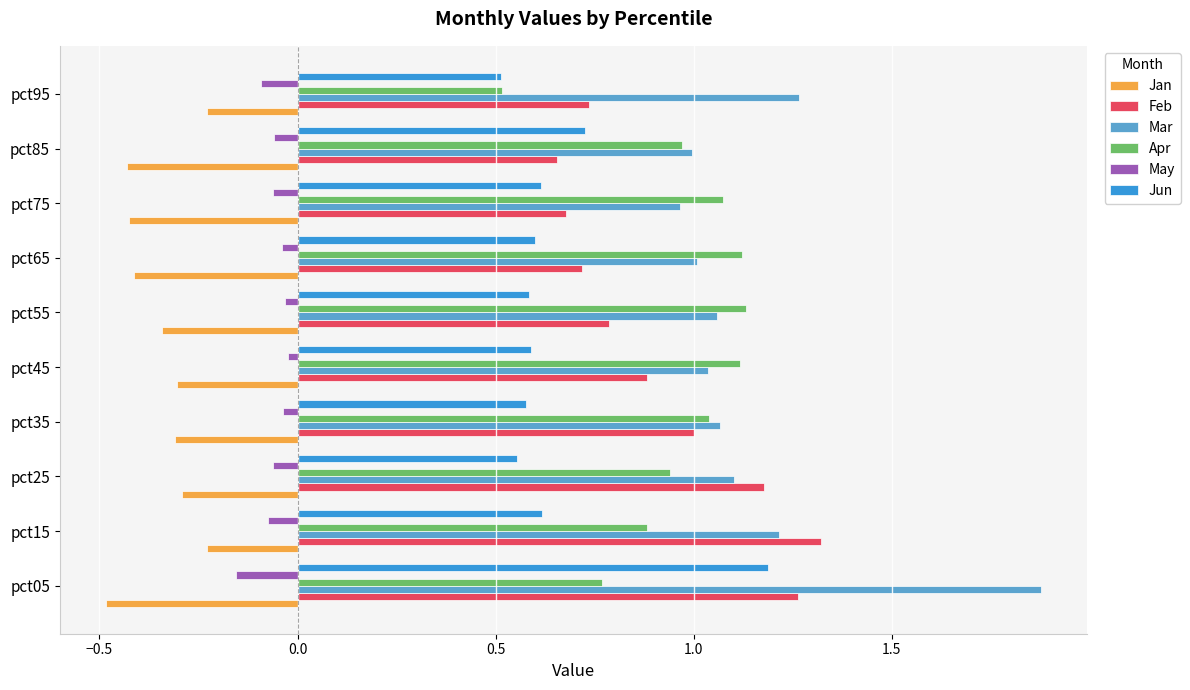

Count the number of data series in this chart.

6